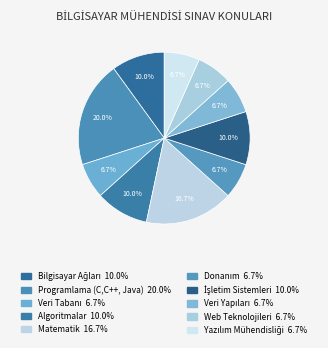

What is the ratio of the value at Algoritmalar to the value at Matematik?

0.6